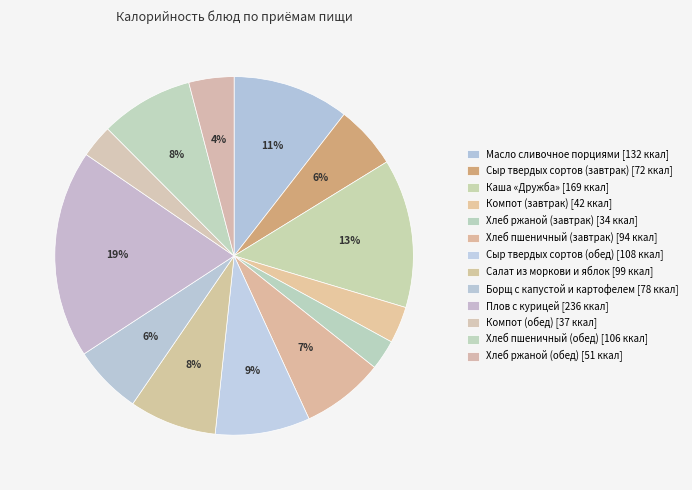

Count the number of slices in the pie.

13